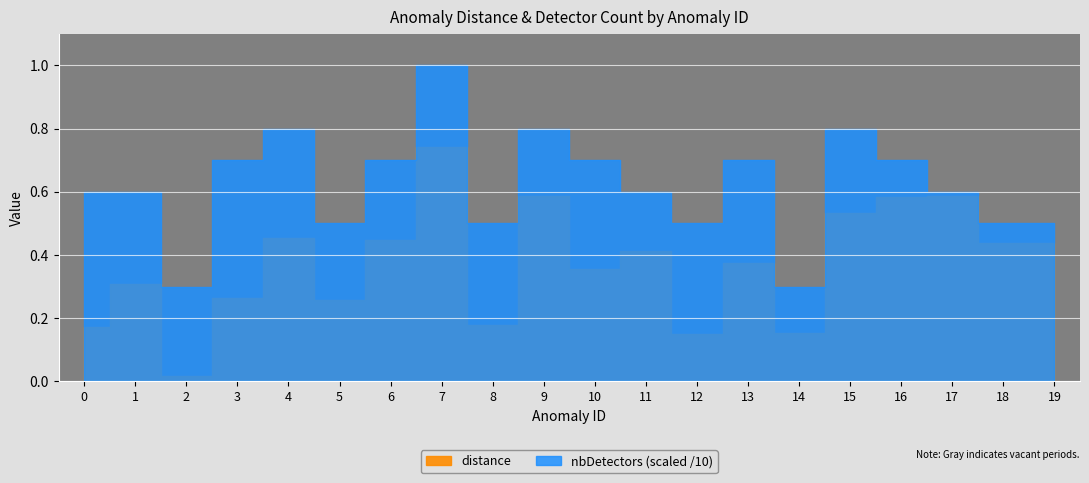

Reading right to left, what are all the values shown in this chart?

distance: 0.4	0.4	0.6	0.6	0.5	0.2	0.4	0.1	0.4	0.4	0.6	0.2	0.7	0.4	0.3	0.5	0.3	0.0	0.3	0.2
nbDetectors: 5.0	5.0	6.0	7.0	8.0	3.0	7.0	5.0	6.0	7.0	8.0	5.0	10.0	7.0	5.0	8.0	7.0	3.0	6.0	6.0